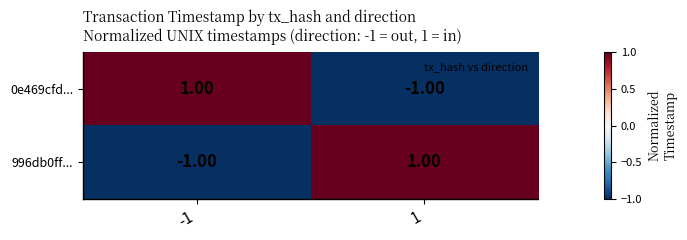

At -1, list the series in order from smallest to largest.

996db0ff..., 0e469cfd...